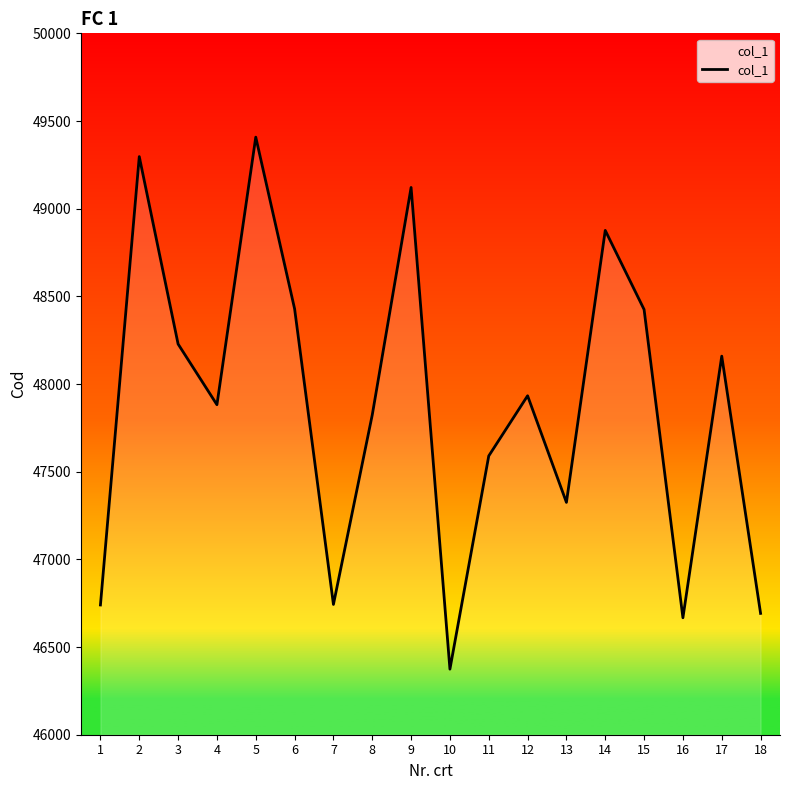

What is the average value?

47873